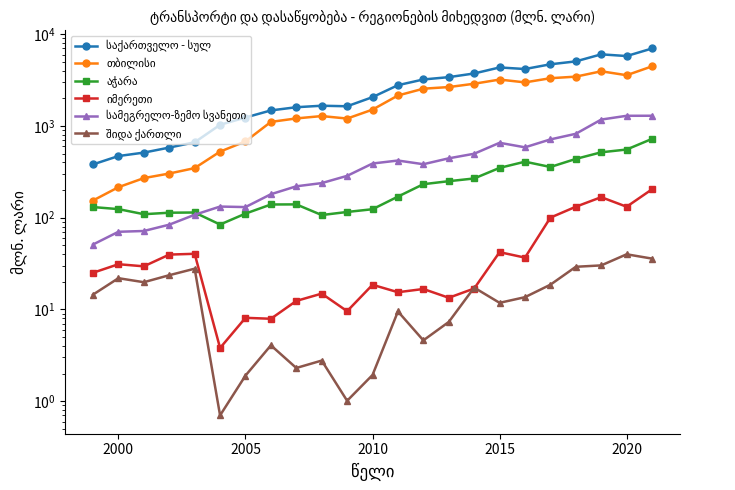

Reading left to right, what are all the values shown in this chart?

საქართველო - სულ: 380.9	469.7	512.1	581.0	663.4	1029.0	1235.4	1476.3	1599.7	1661.1	1638.3	2060.3	2781.8	3210.9	3402.4	3733.0	4339.9	4172.5	4699.5	5054.0	6031.7	5778.4	6985.7
თბილისი: 153.9	215.0	270.0	302.9	347.1	524.9	678.8	1107.1	1207.5	1281.5	1203.5	1506.1	2147.3	2547.2	2652.7	2884.7	3201.9	2984.2	3313.5	3446.0	3941.9	3572.0	4462.9
აჭარა: 130.5	124.0	109.1	113.3	113.9	84.2	110.8	139.2	139.6	106.8	115.4	123.7	169.8	231.8	249.9	267.6	349.0	407.7	356.9	437.1	516.2	553.2	722.8
იმერეთი: 25.1	31.1	29.5	39.6	40.4	3.8	8.1	7.9	12.4	14.9	9.6	18.6	15.4	16.7	13.4	16.9	42.1	36.7	100.2	131.6	167.4	131.6	204.1
სამეგრელო-ზემო სვანეთი: 51.0	70.2	71.6	83.9	107.6	132.2	130.5	180.2	219.8	238.3	285.7	389.5	419.8	382.6	443.7	497.7	655.1	584.8	713.2	821.2	1173.5	1290.0	1291.6
შიდა ქართლი: 14.5	21.9	19.8	23.6	27.8	0.7	1.9	4.1	2.3	2.8	1.0	1.9	9.5	4.6	7.3	17.3	11.8	13.6	18.6	29.2	30.2	39.9	35.8